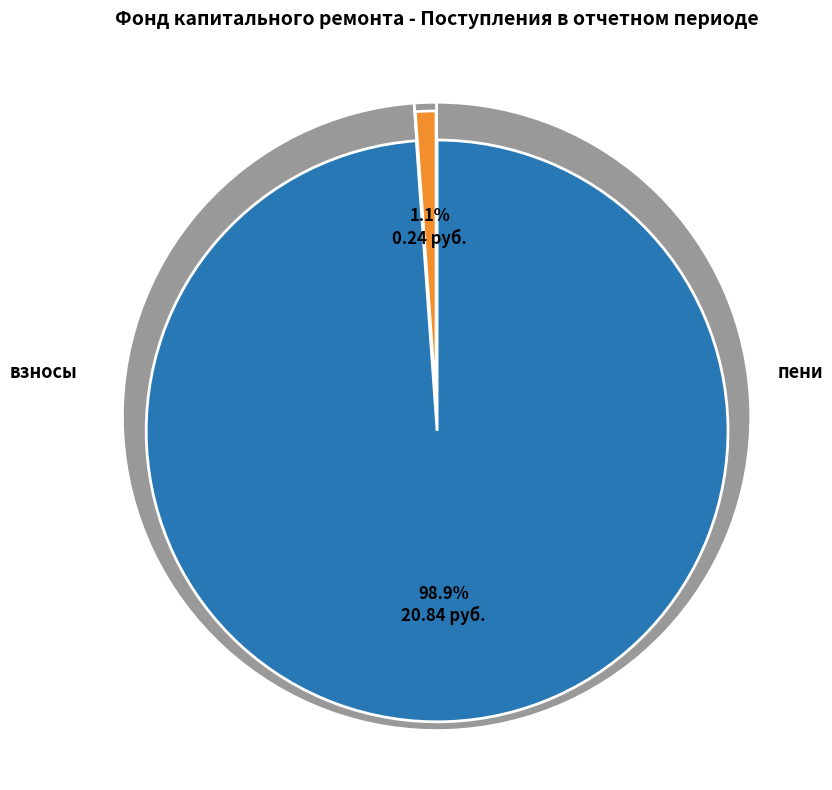

Between за счет минимального взноса and пеней, which is larger?

за счет минимального взноса